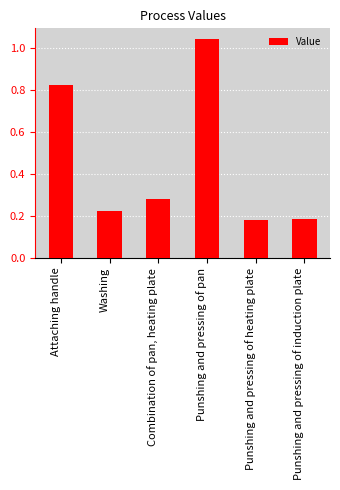

What is the difference between the maximum and second lowest values?

0.9